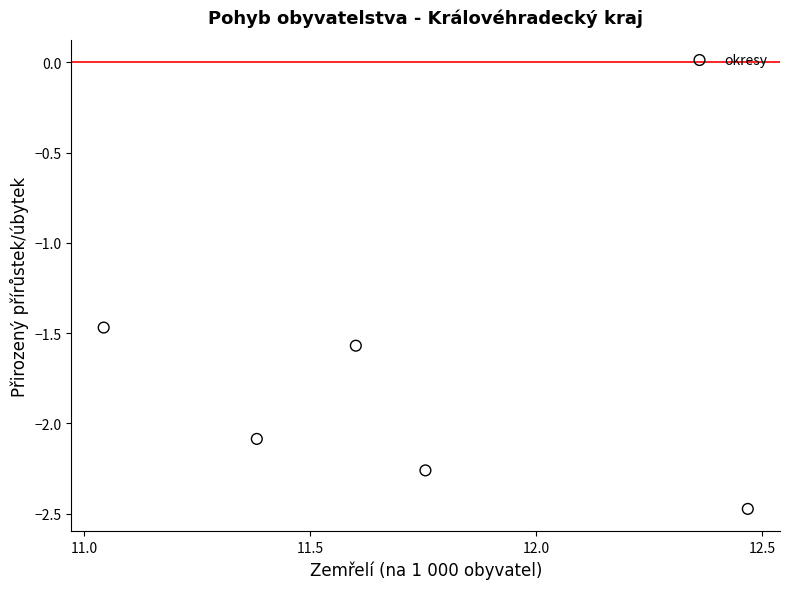

What is the range of Y values (max minus min)?

1.0